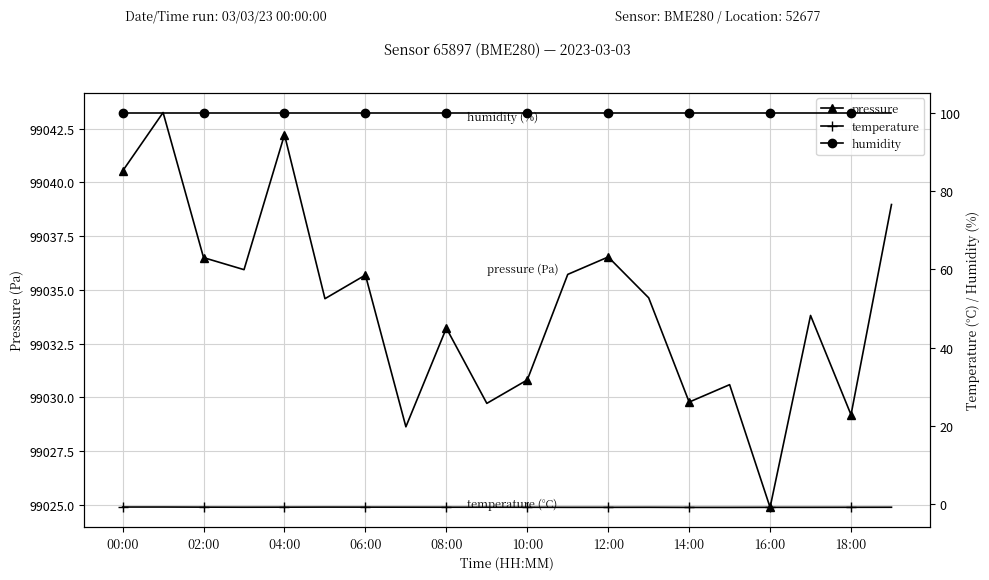

How many interior local peaks does the pressure series have?

7